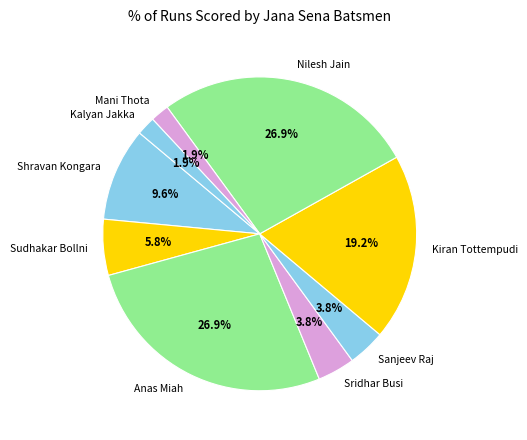

Approximately how many times larger is the value at Shravan Kongara compared to Sudhakar Bollni?

1.7